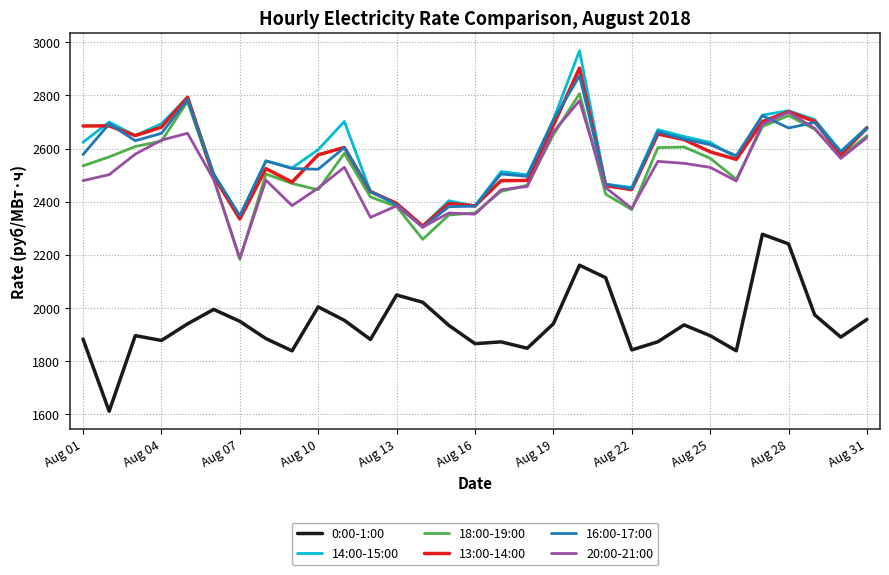

How many series are shown in this chart?

6